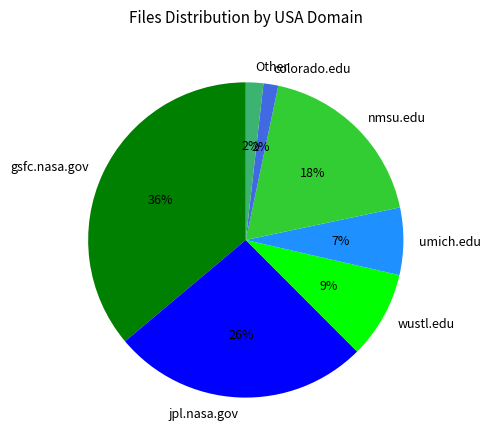

To the nearest percent, what is the average slice percentage?

14%